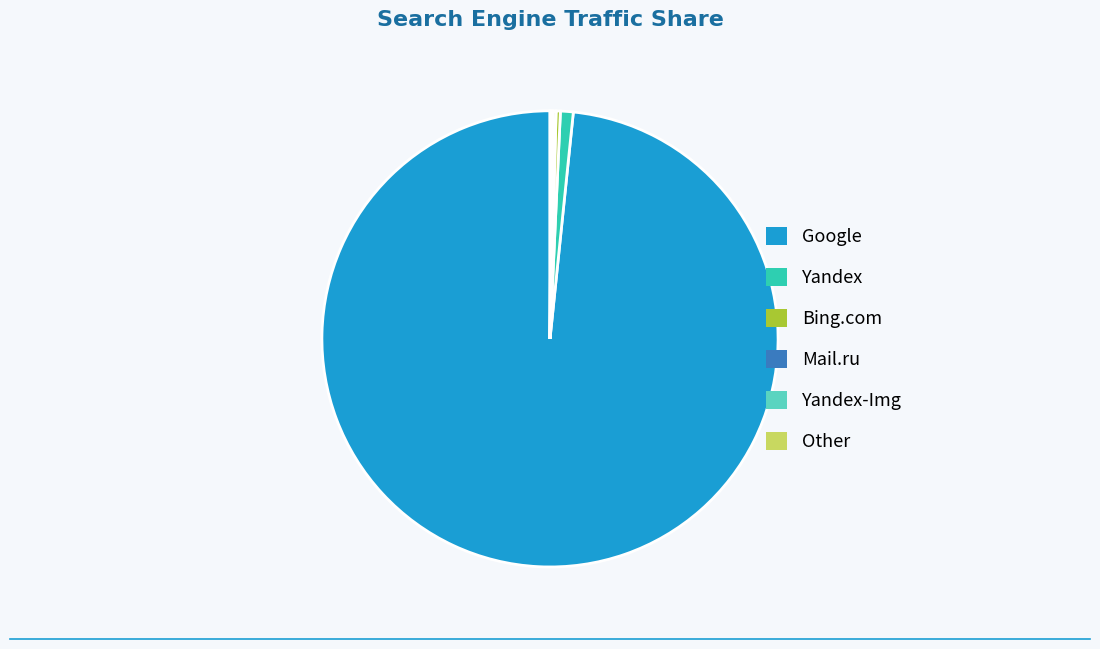

Which slice is the largest?

Google